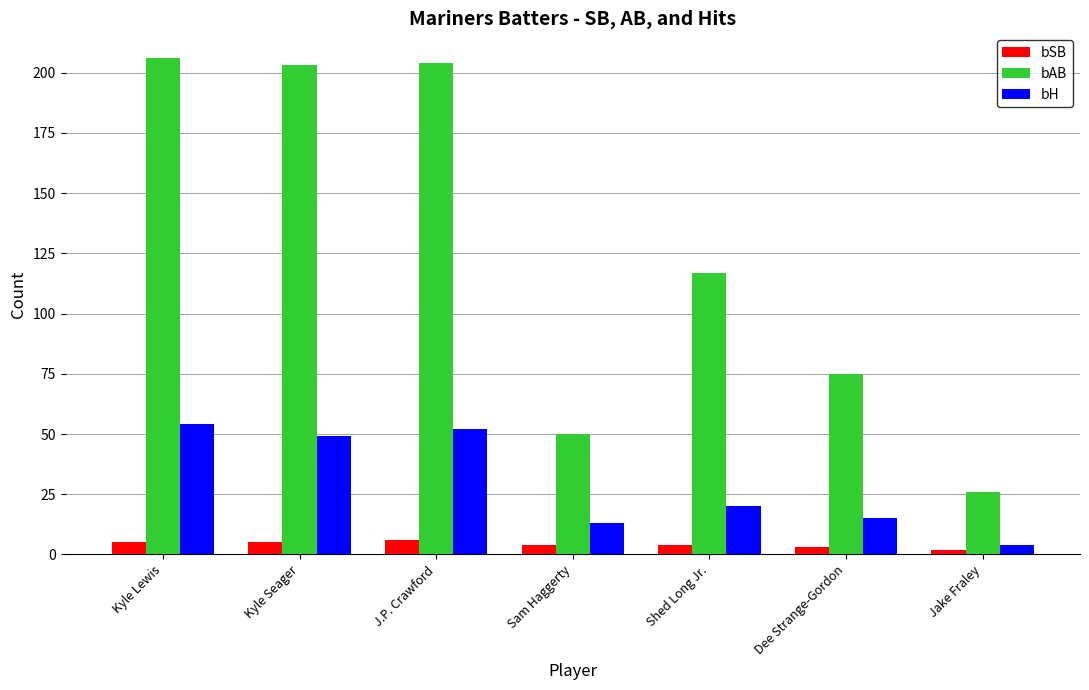

What is the difference between the bAB values at J.P. Crawford and Kyle Lewis?

2